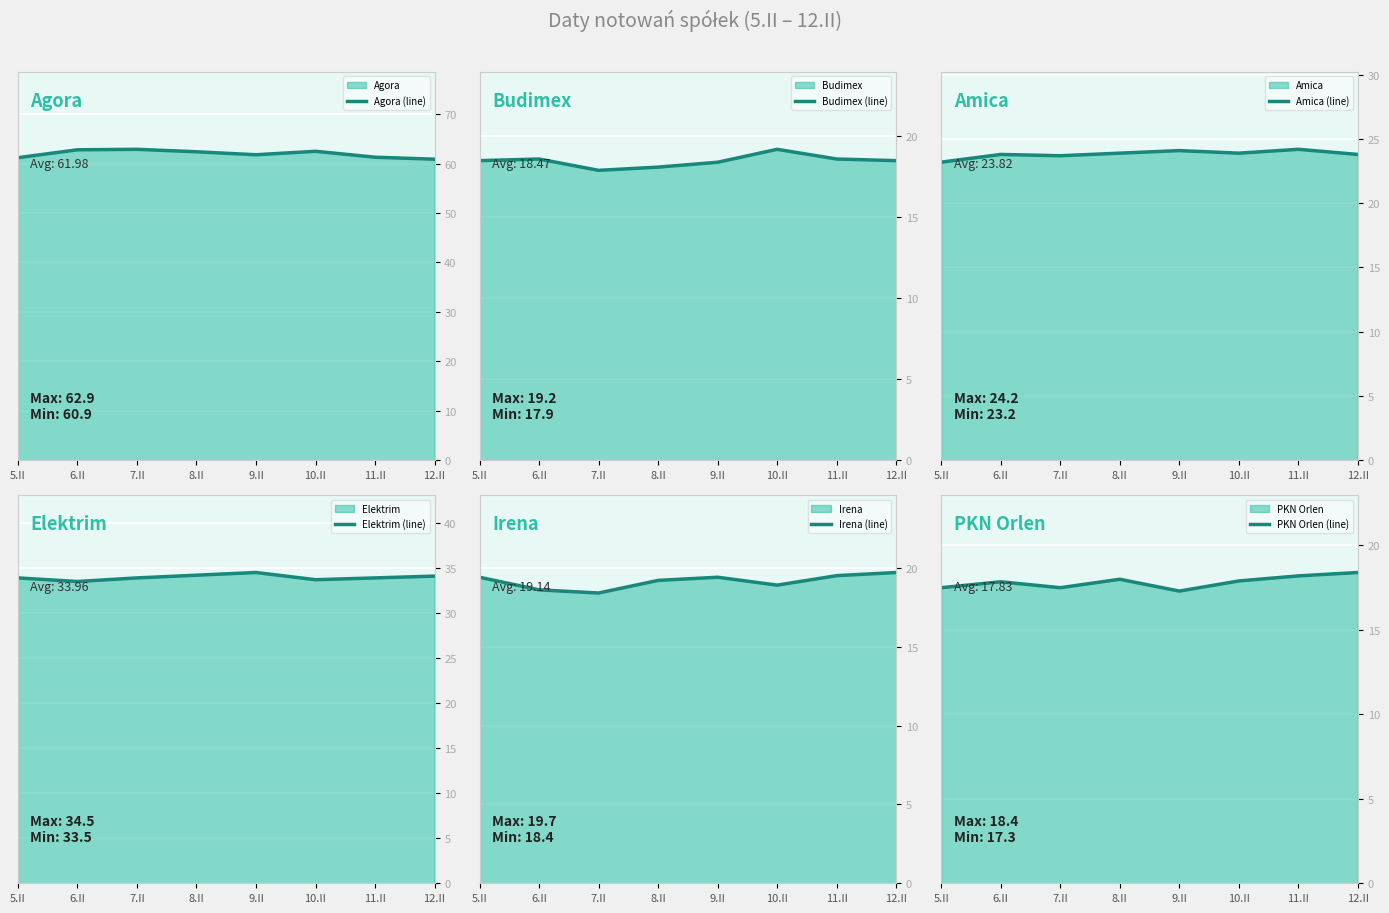

True or false: Budimex (line) and Elektrim (line) cross at least once.

False